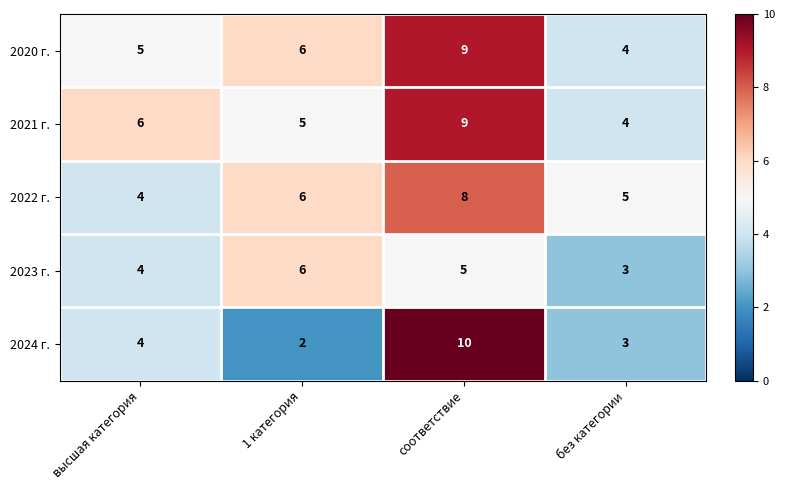

The 2022 г. series shows 1 at без категории. True or false?

False